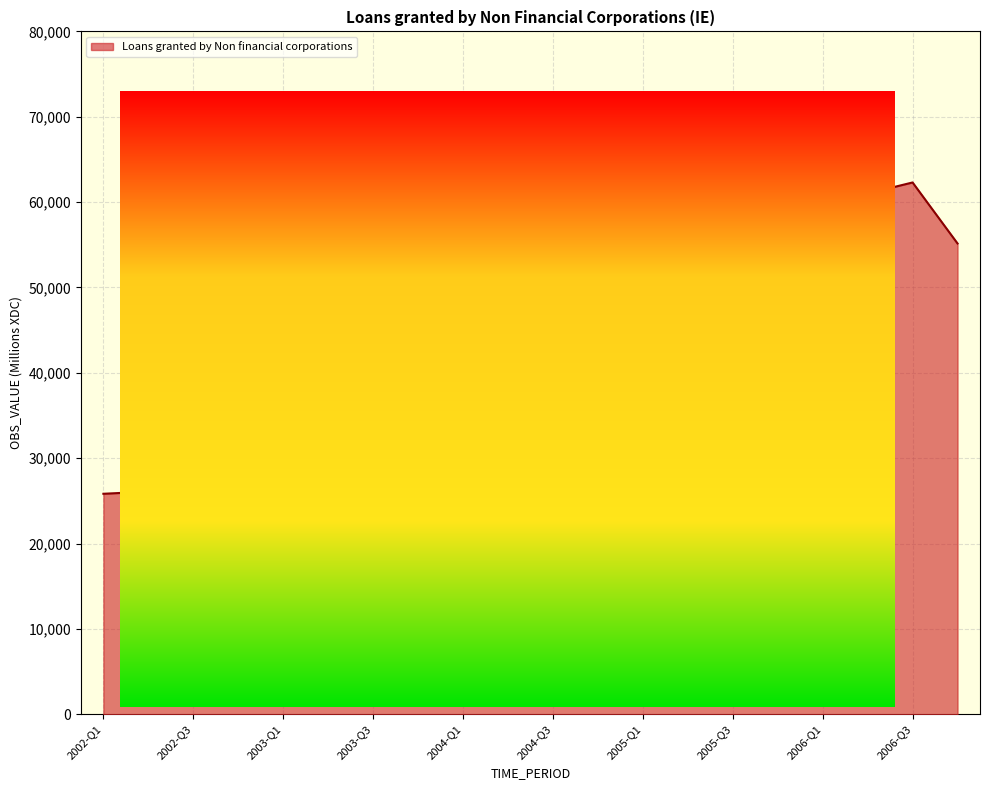

What is the smallest value displayed?

25836